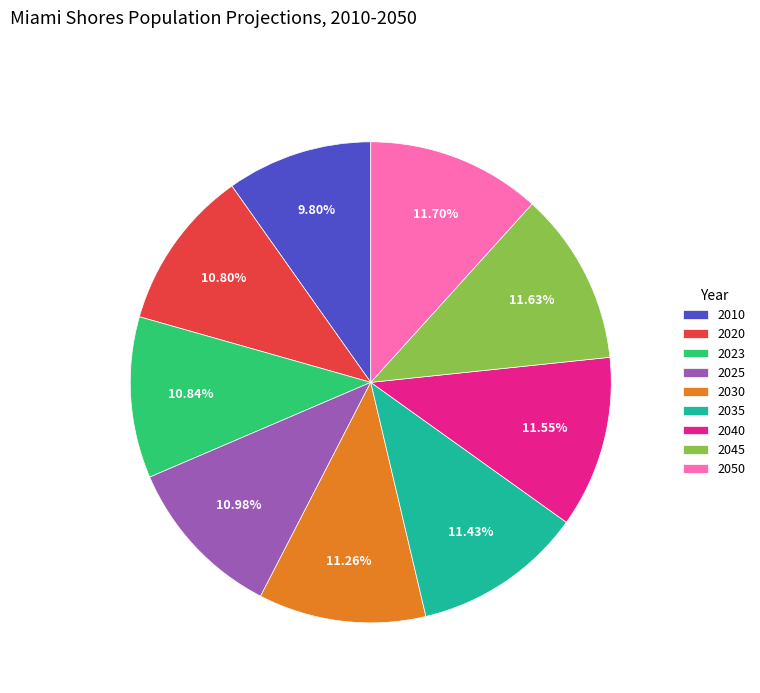

What is the smallest slice in the pie chart?

2010